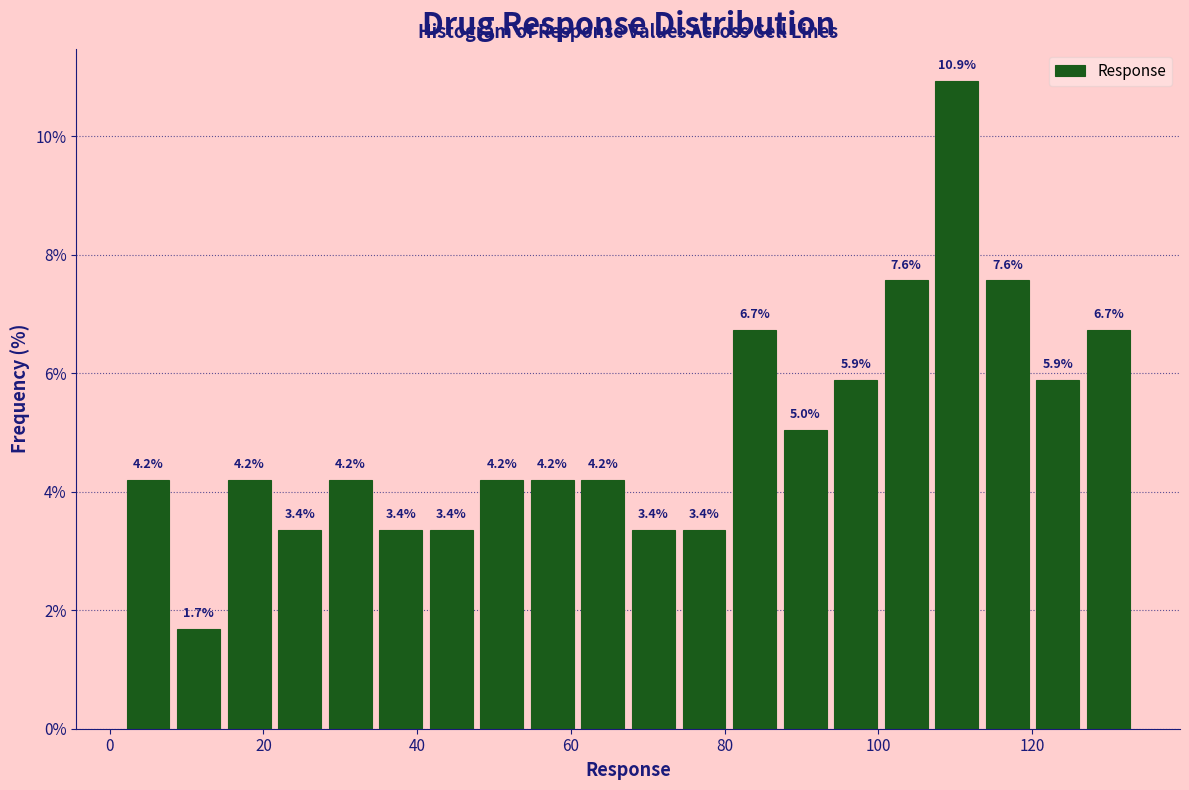

Around what value on the x-axis is the tallest bar? Give the approximate position of its centre, as read against the axis.

110